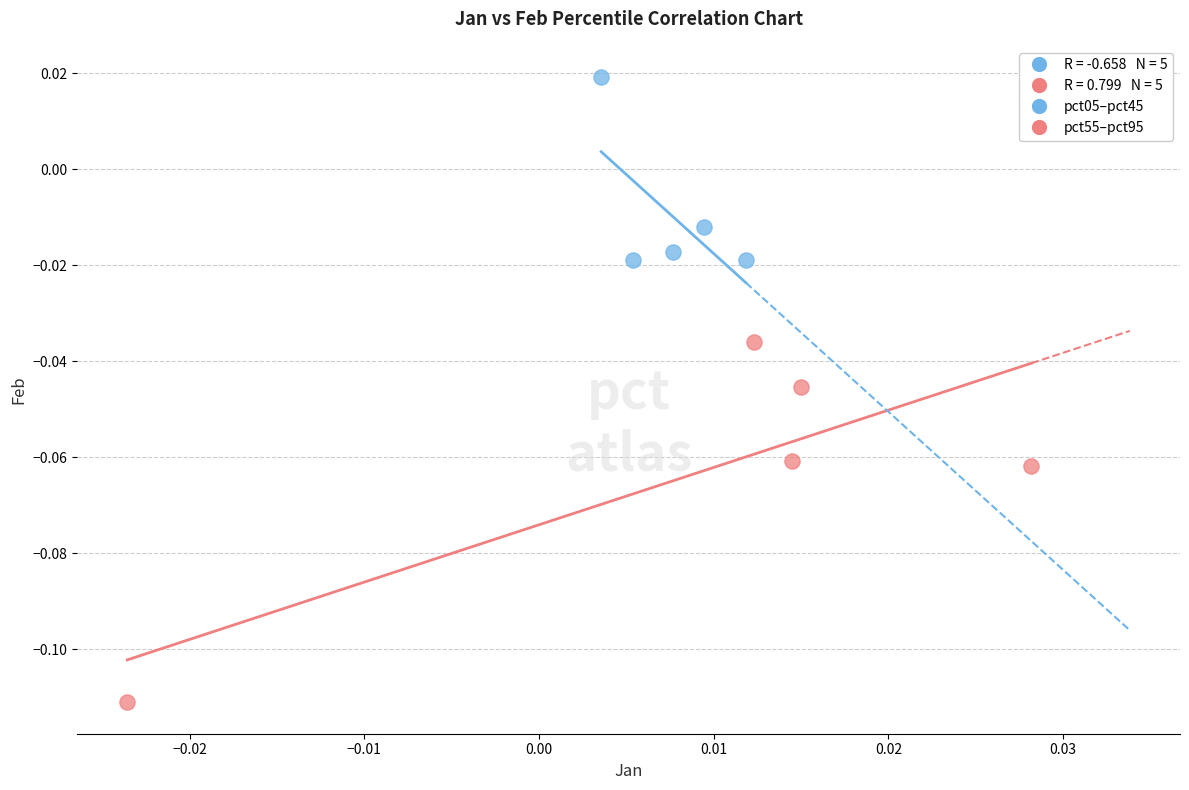

Which series reaches the maximum Y coordinate?

pct05–pct45